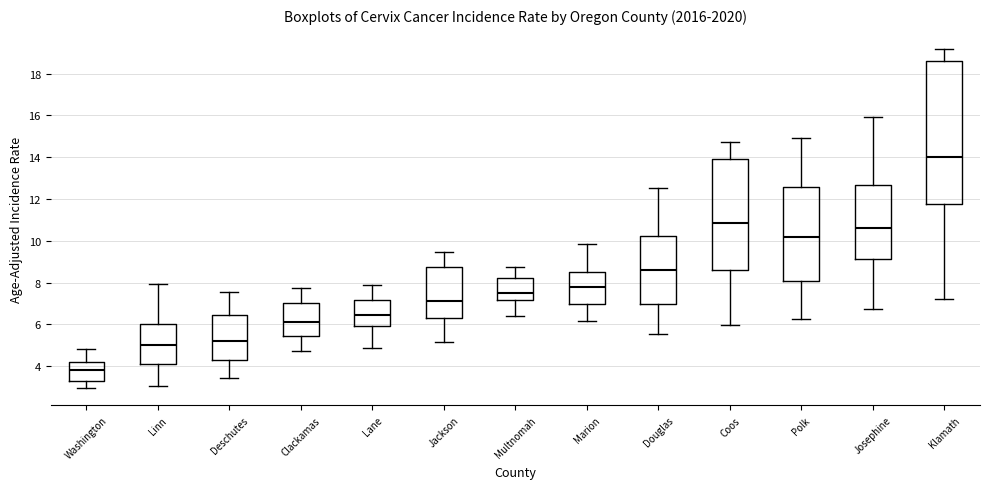

Reading left to right, read every box against the y-axis: the position of its median line, the range the box covers, and the ends of its whiskers. The values are not printed on the chart, so give them approximately, as read against the axis.

Washington: median 3.8, box 3.2 to 4.2, whiskers 3.0 to 4.8
Linn: median 5.0, box 4.2 to 6.0, whiskers 3.0 to 8.0
Deschutes: median 5.2, box 4.4 to 6.4, whiskers 3.4 to 7.6
Clackamas: median 6.2, box 5.4 to 7.0, whiskers 4.8 to 7.8
Lane: median 6.4, box 6.0 to 7.2, whiskers 4.8 to 8.0
Jackson: median 7.2, box 6.2 to 8.8, whiskers 5.2 to 9.4
Multnomah: median 7.6, box 7.2 to 8.2, whiskers 6.4 to 8.8
Marion: median 7.8, box 7.0 to 8.4, whiskers 6.2 to 9.8
Douglas: median 8.6, box 7.0 to 10.2, whiskers 5.6 to 12.6
Coos: median 10.8, box 8.6 to 13.8, whiskers 6.0 to 14.8
Polk: median 10.2, box 8.0 to 12.6, whiskers 6.2 to 15.0
Josephine: median 10.6, box 9.2 to 12.6, whiskers 6.8 to 16.0
Klamath: median 14.0, box 11.8 to 18.6, whiskers 7.2 to 19.2